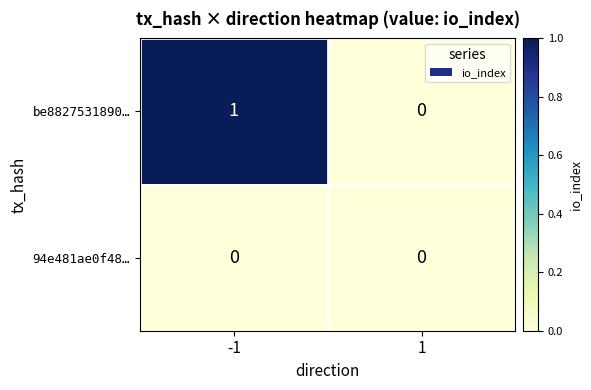

Rank the series by their average value, from lowest to highest.

94e481ae0f48…, be8827531890…